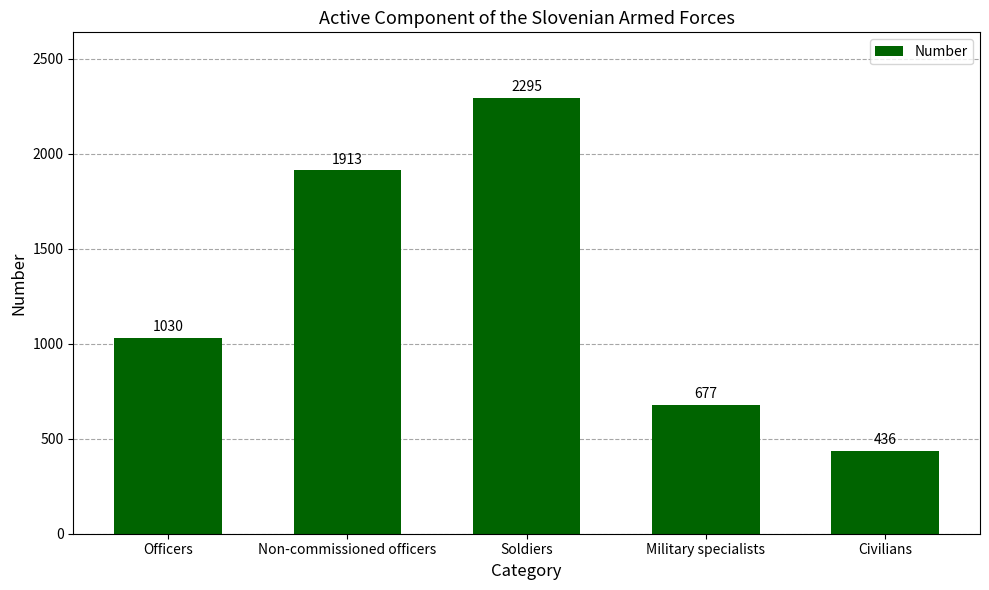

Approximately how many times larger is the value at Soldiers compared to Military specialists?

3.4